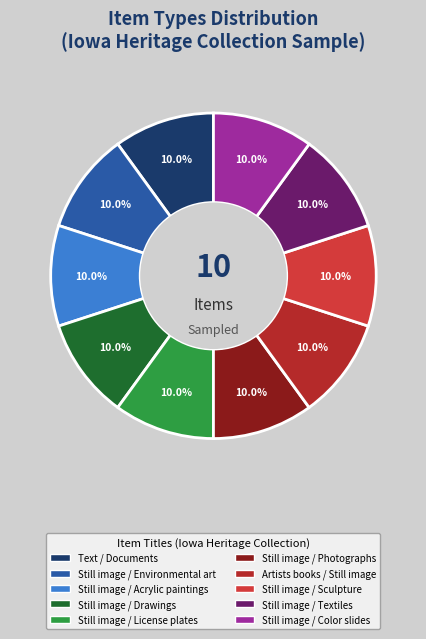

How many segments does this pie chart have?

10